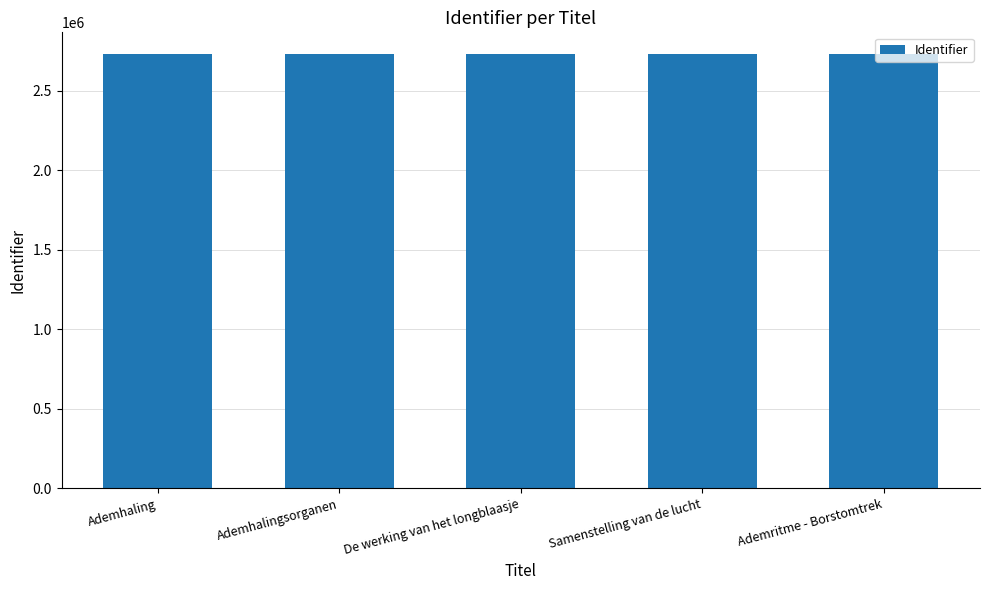

True or false: the data shows 4138873 at De werking van het longblaasje.

False